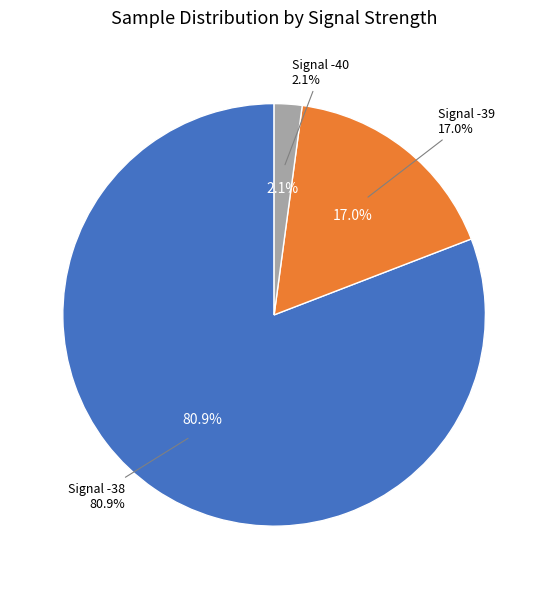

Which slice is the largest?

-38 (00:14)